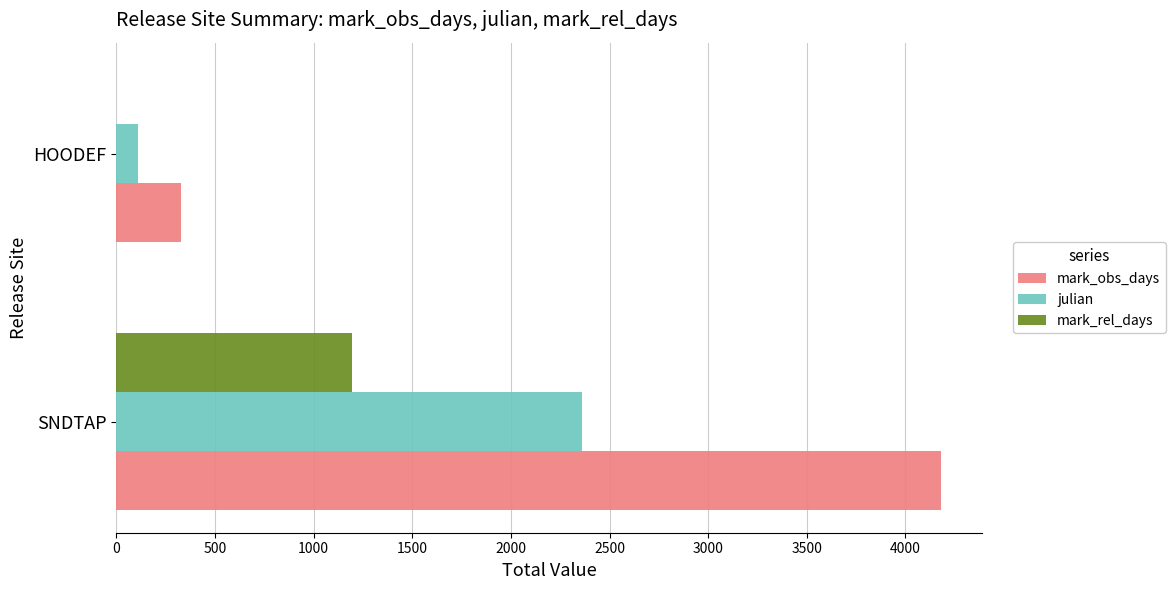

Between SNDTAP and HOODEF, which series saw the biggest shift?

mark_obs_days